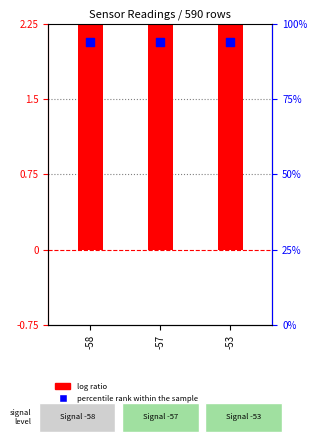

Which series reaches the minimum Y coordinate?

log ratio